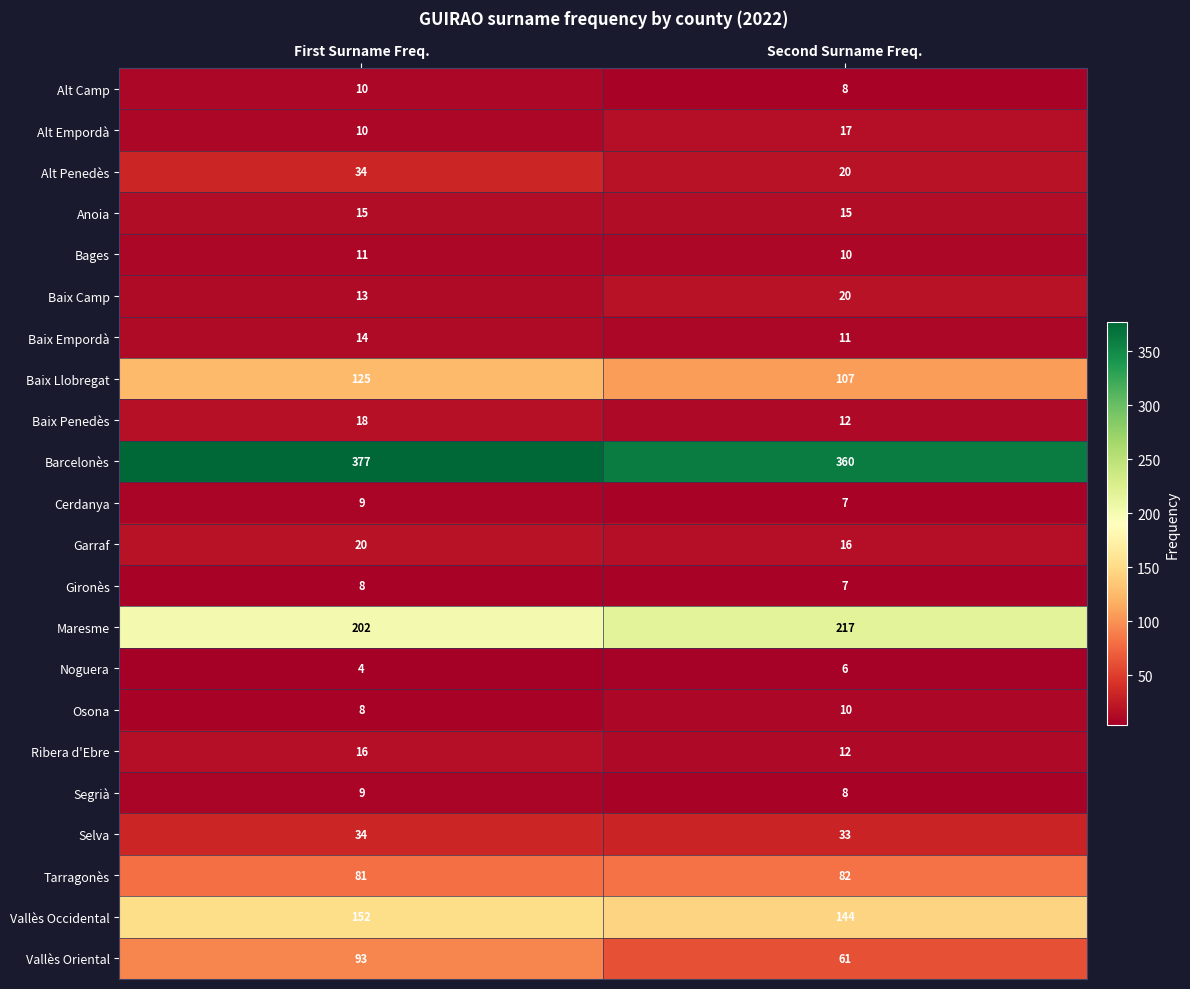

What is the sum of all Barcelonès values?

737